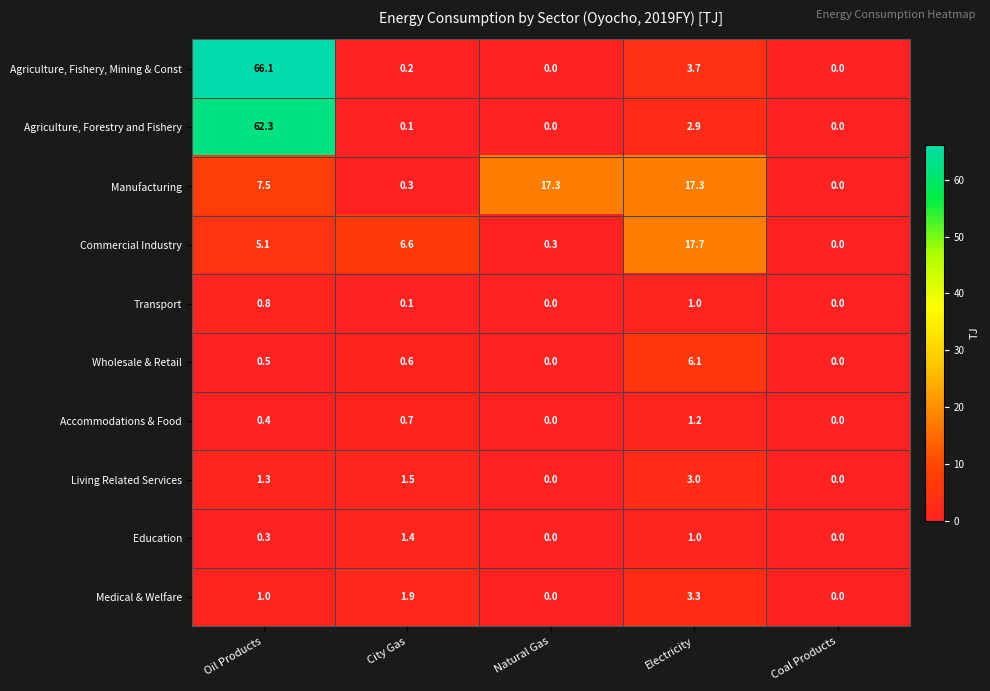

Is the value of Medical & Welfare at Natural Gas greater than the value of Commercial Industry at City Gas?

No